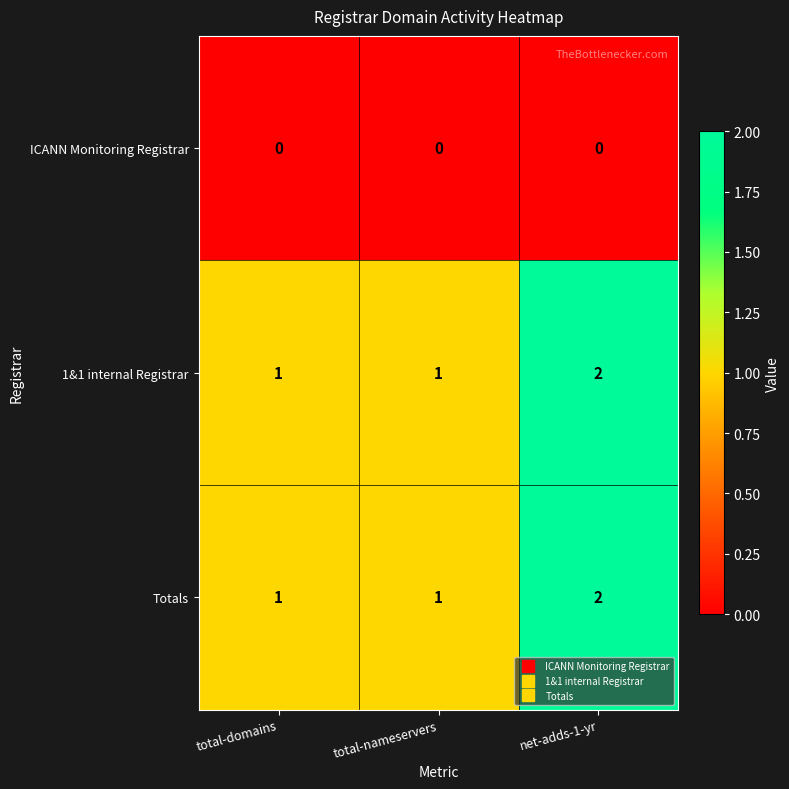

Which label corresponds to the largest value in the chart?

net-adds-1-yr